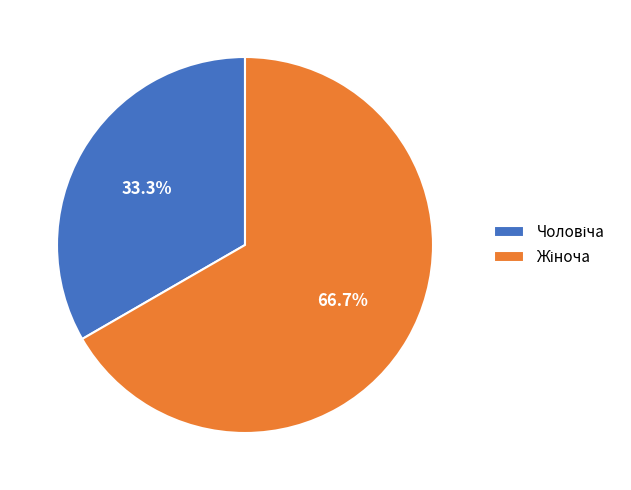

Is there a majority slice in this chart?

Yes